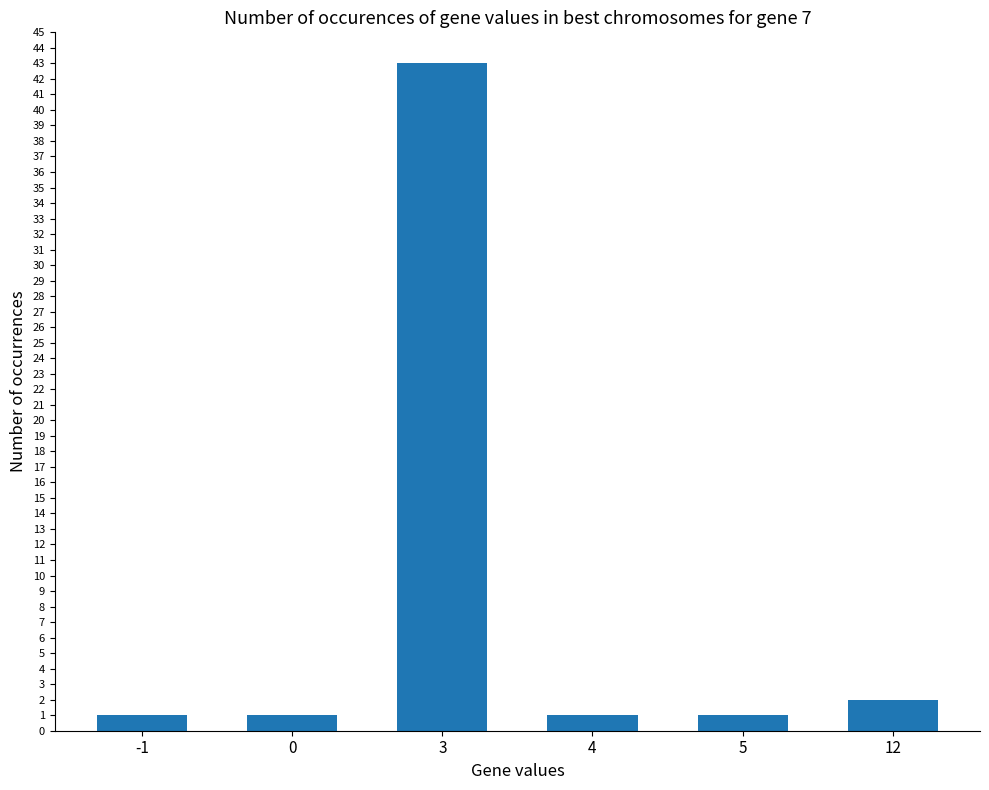

What is the sum of all values?

49